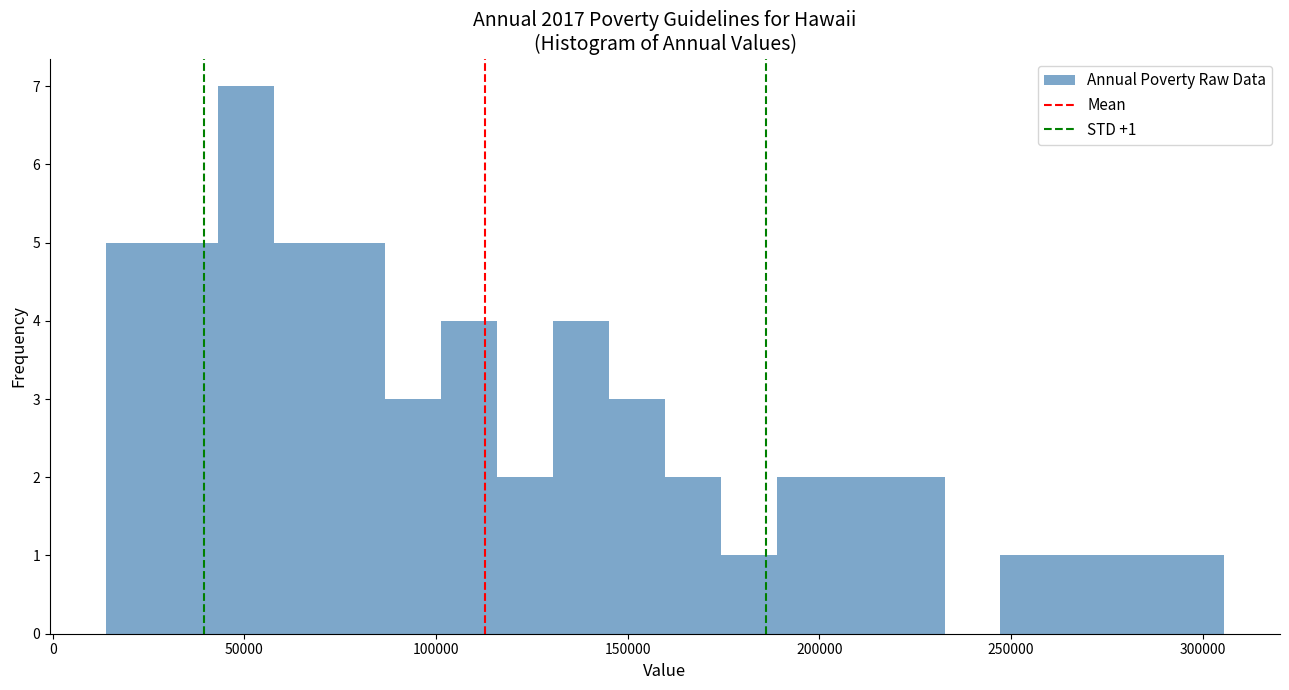

Around what value on the x-axis is the tallest bar? Give the approximate position of its centre, as read against the axis.

50000